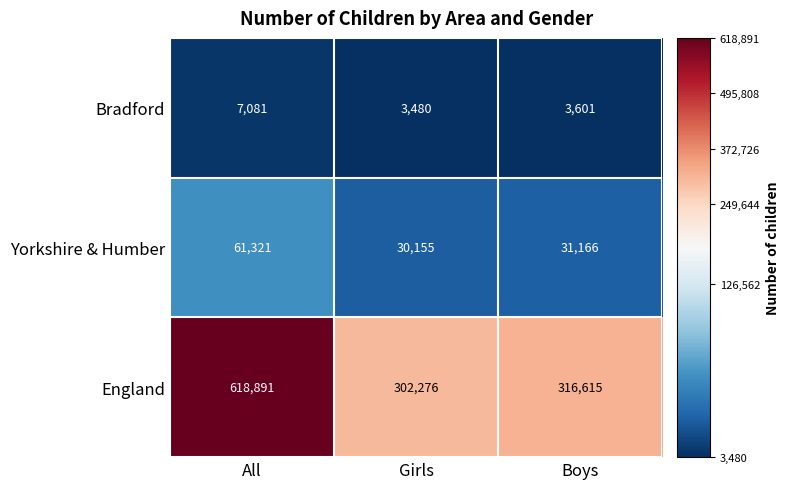

Which series has the widest spread of values?

England